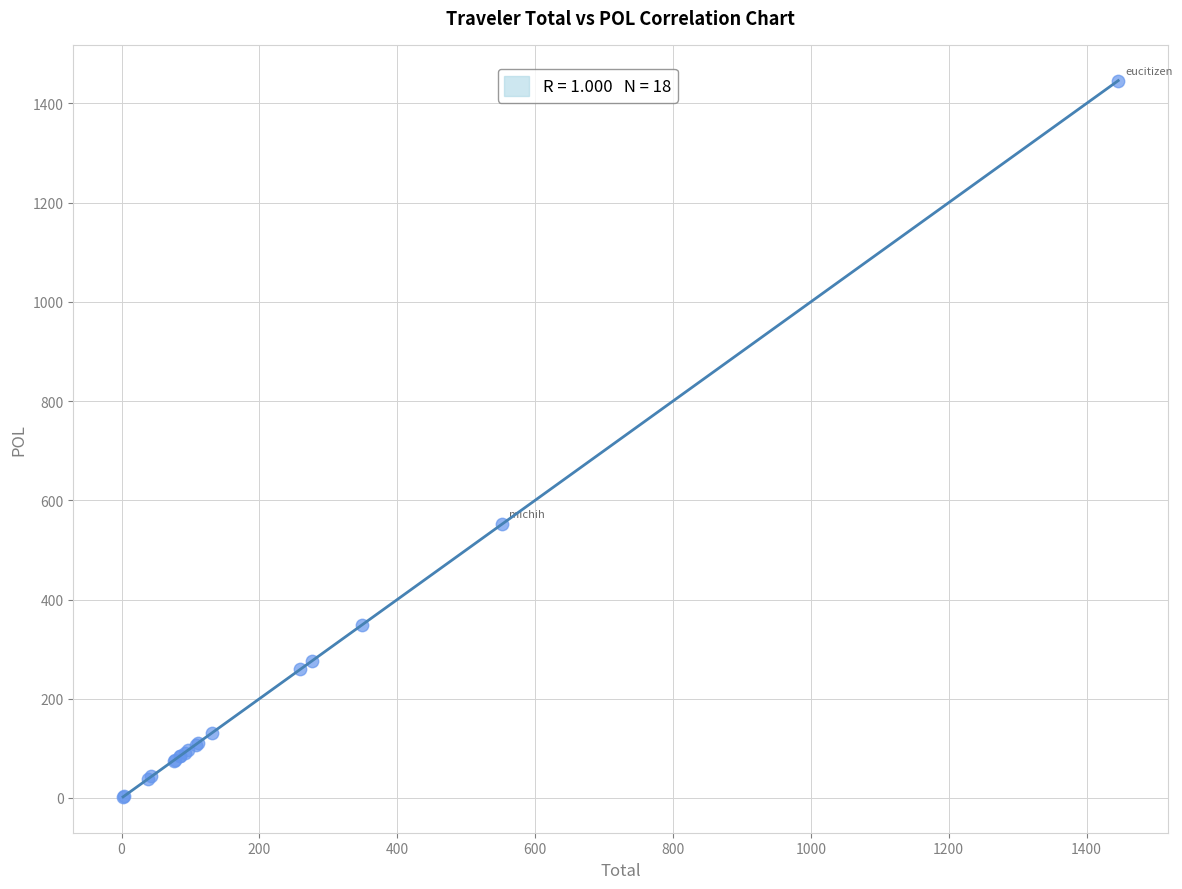

What Y value in the scatter plot is closest to 723?

552.5